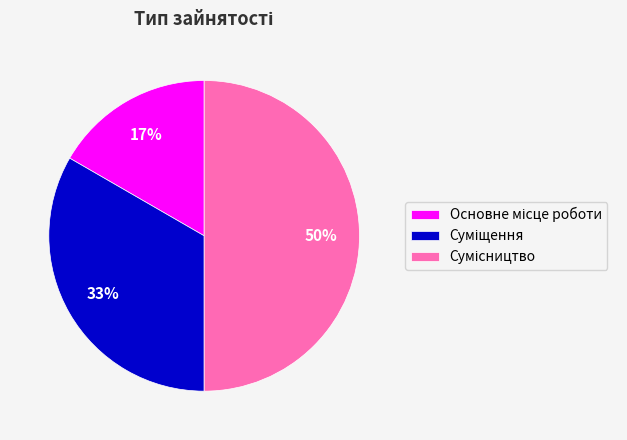

To the nearest percent, what is the average slice percentage?

33%